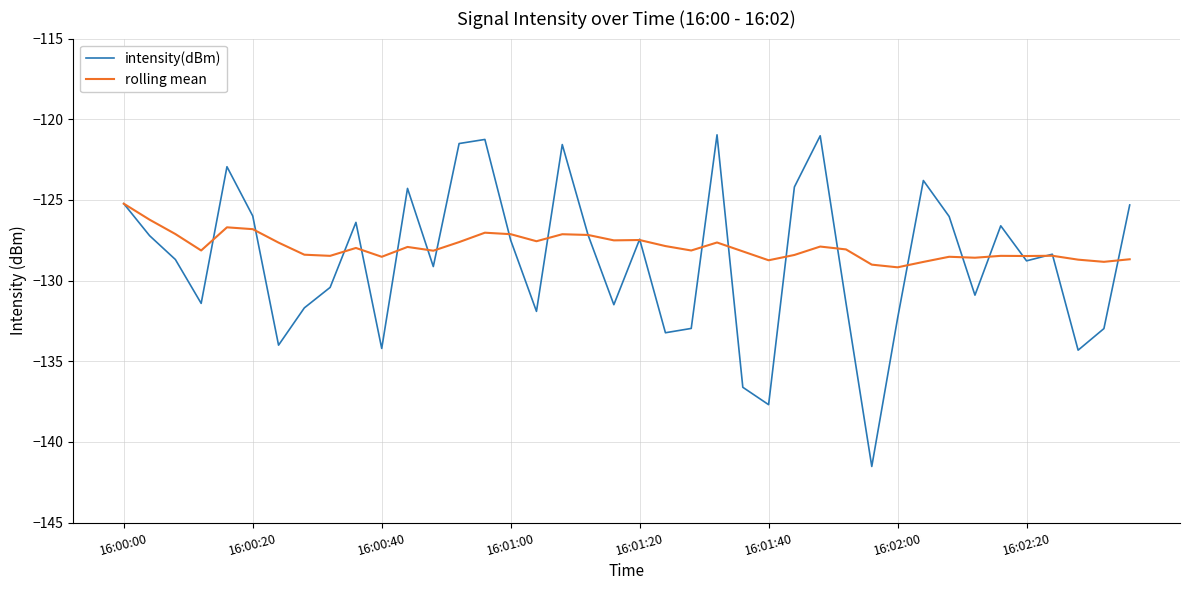

Rank the series by their maximum value, from highest to lowest.

intensity(dBm), rolling mean